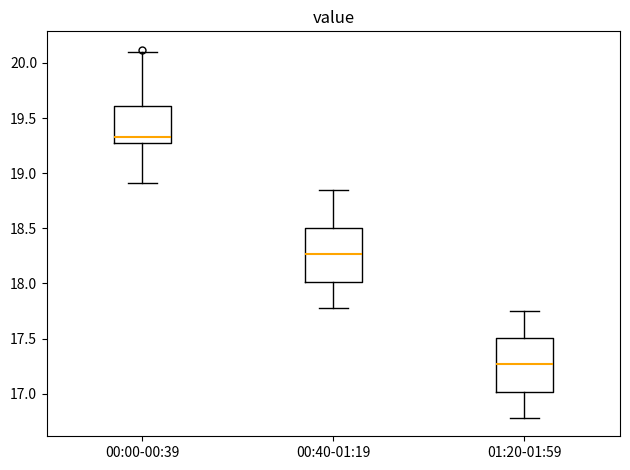

Reading left to right, transcribe this box plot: for each box, give where its median line is, the range the box spans, and where its two whiskers end, as read against the y-axis. The values are not printed on the chart, so give them approximately, as read against the axis.

00:00-00:39: median 19.35, box 19.30 to 19.60, whiskers 18.90 to 20.10
00:40-01:19: median 18.25, box 18.00 to 18.50, whiskers 17.80 to 18.85
01:20-01:59: median 17.25, box 17.00 to 17.50, whiskers 16.80 to 17.75